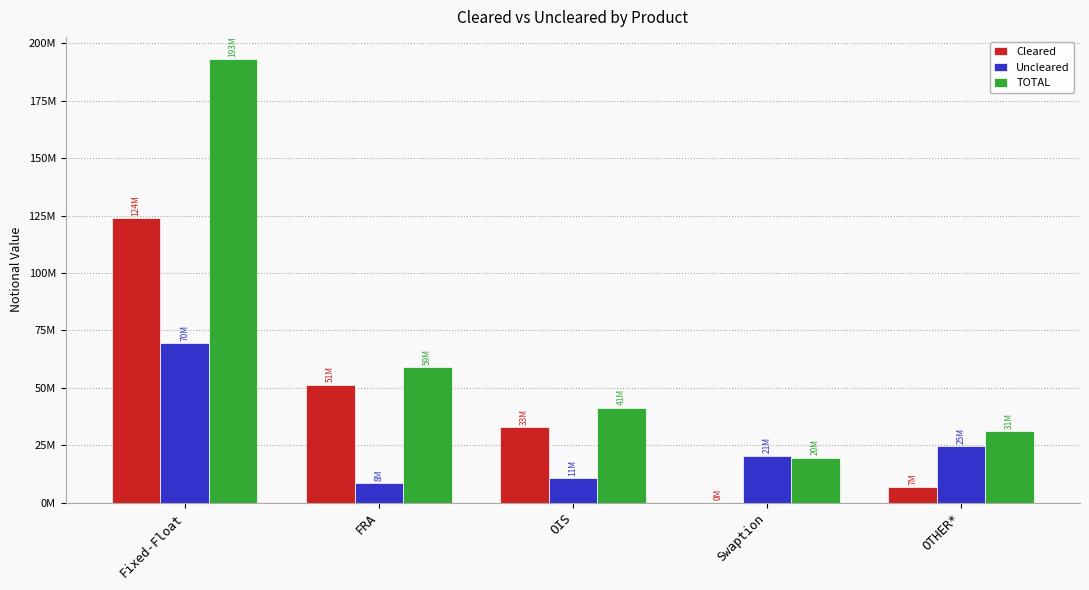

True or false: Cleared has a value of 47118934 at OIS.

False